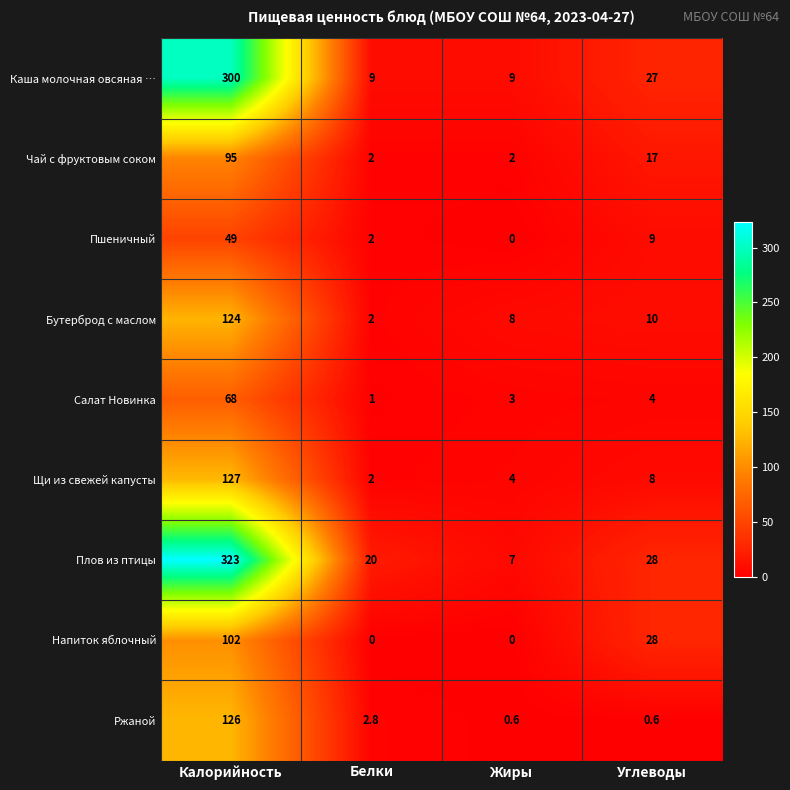

Is it true that Плов из птицы equals 13.8 at Белки?

False